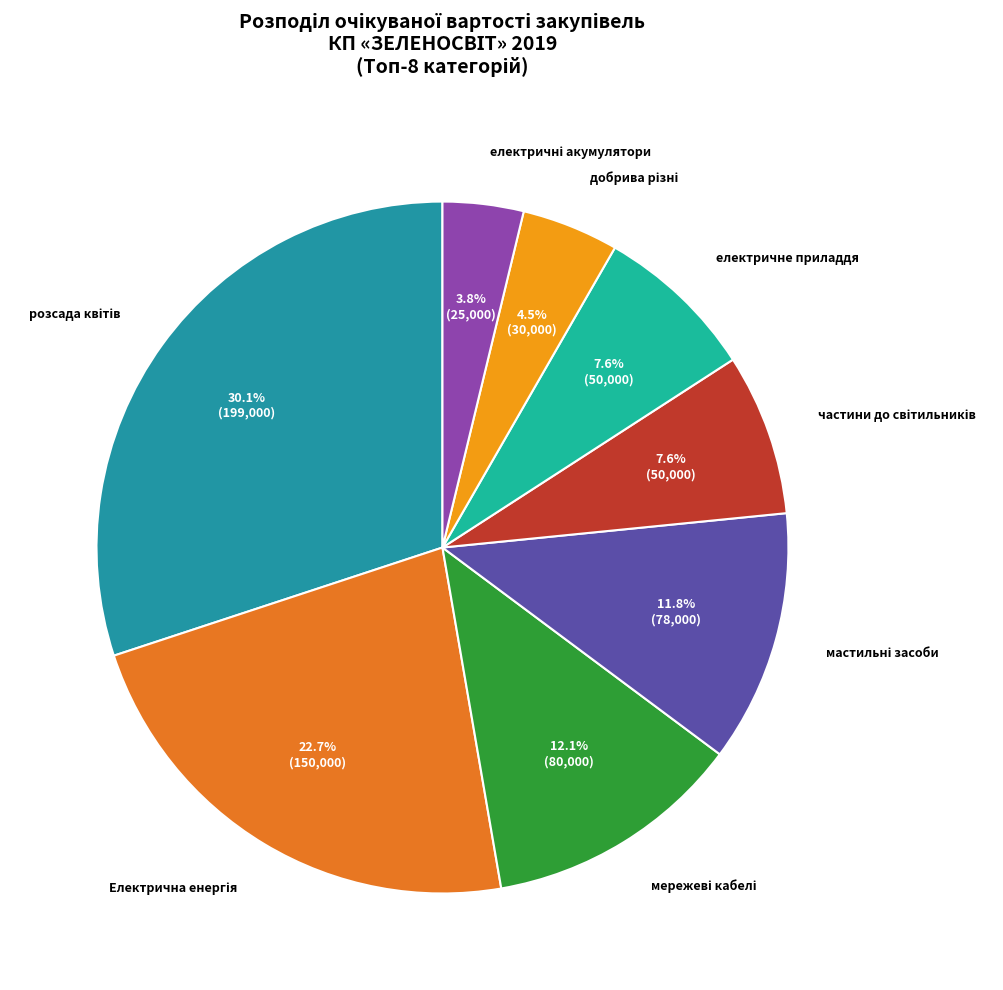

Is there a majority slice in this chart?

No